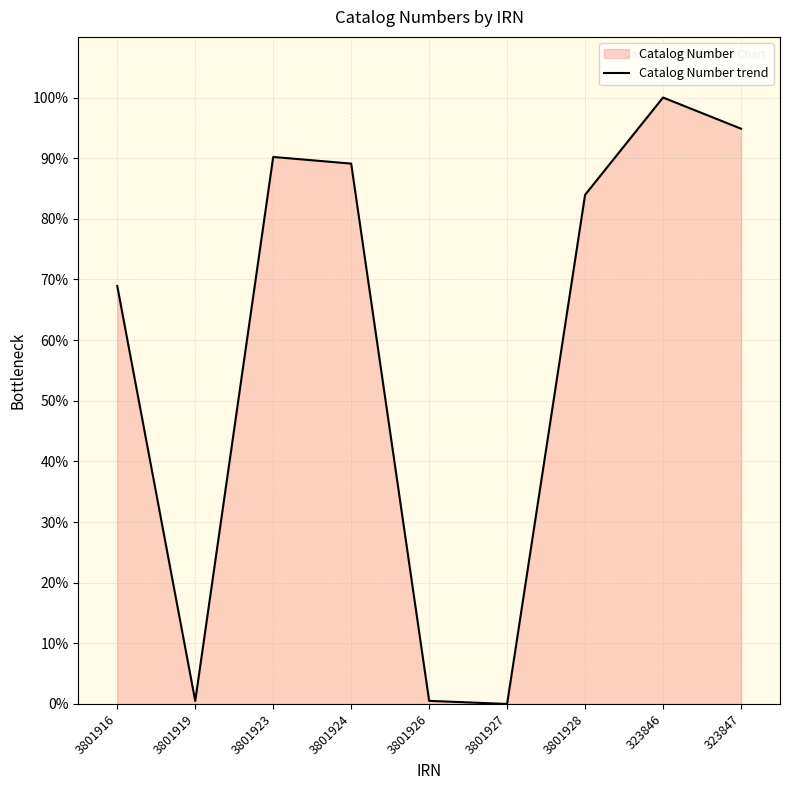

How many lines are shown in the chart?

1